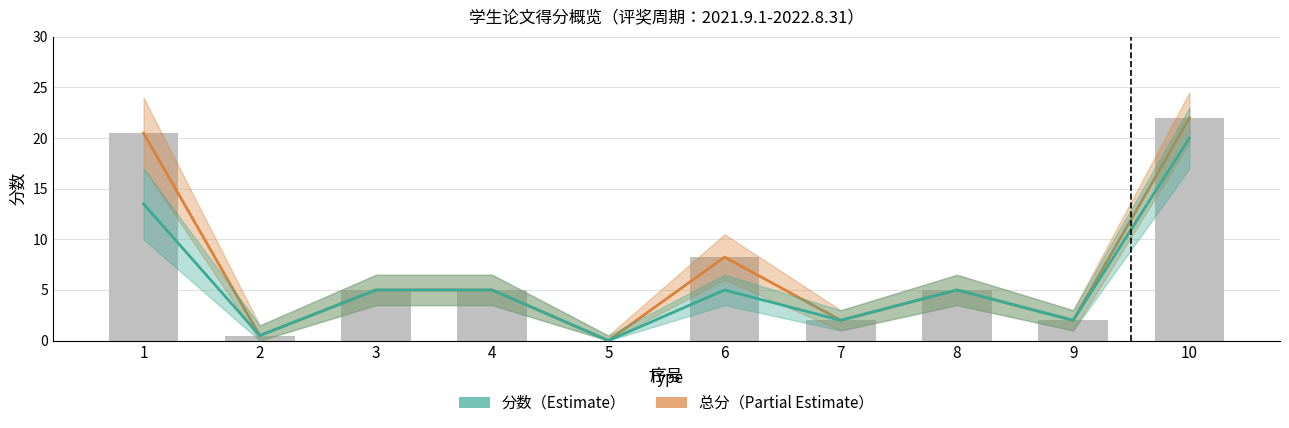

Which series has the largest total across all categories?

总分